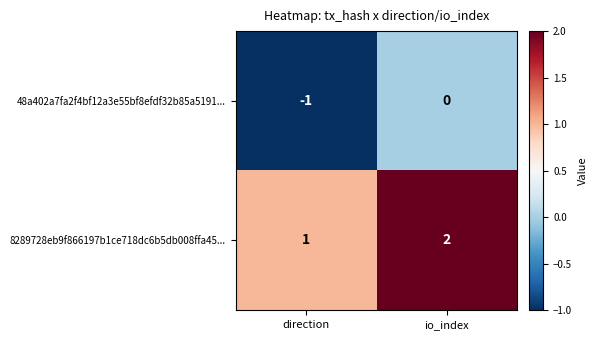

What is the sum of the 8289728eb9f866197b1ce718dc6b5db008ffa45... values at direction and io_index?

3